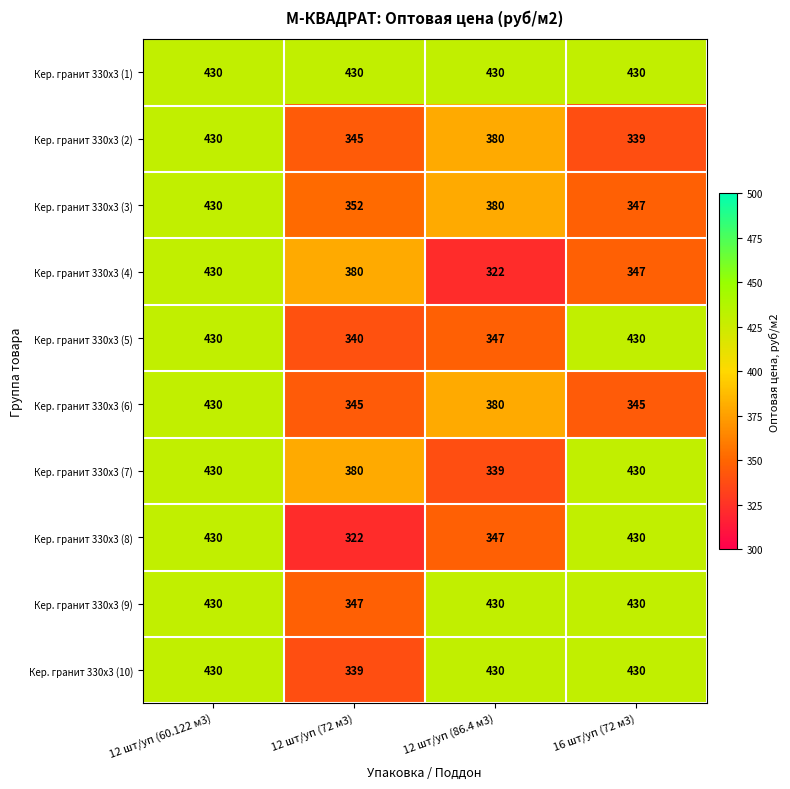

At which category is the sum across all series the highest?

12 шт/уп (60.122 м3)